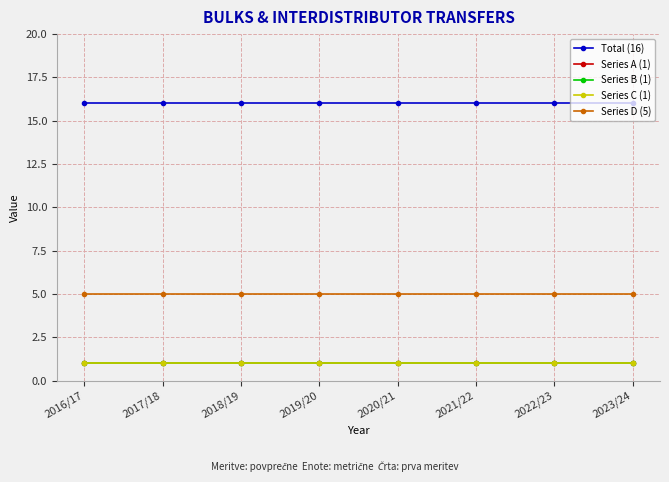

At which category is the sum across all series the highest?

2016/17